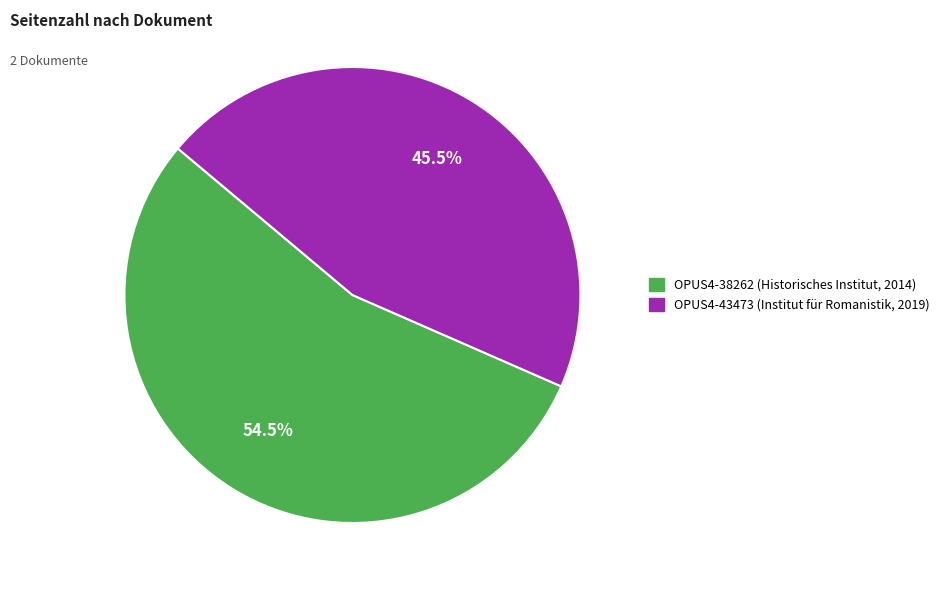

Which has a higher value, OPUS4-38262 (Historisches Institut, 2014) or OPUS4-43473 (Institut für Romanistik, 2019)?

OPUS4-38262 (Historisches Institut, 2014)